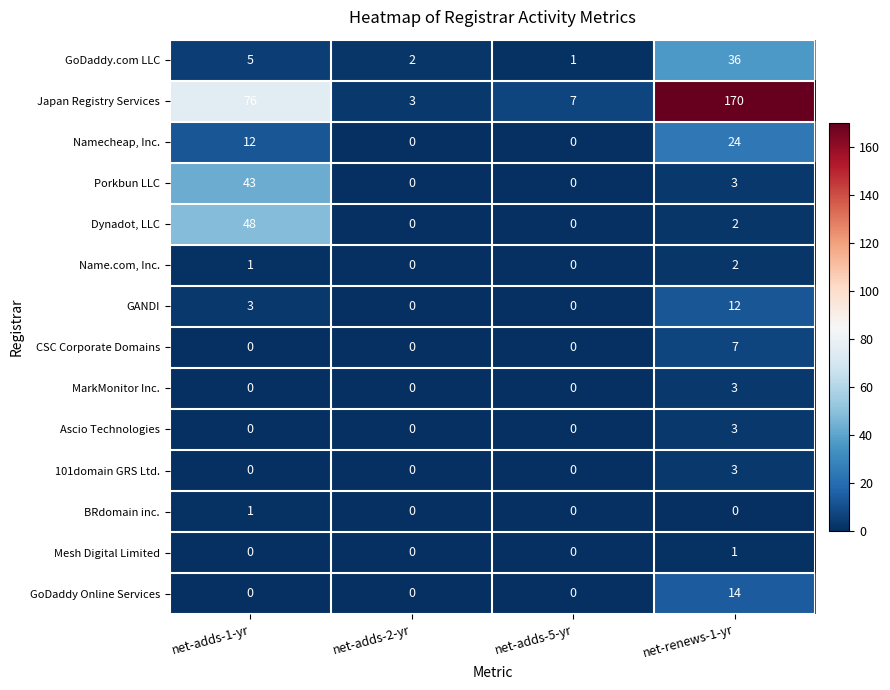

What is the total value across all series at net-adds-2-yr?

5